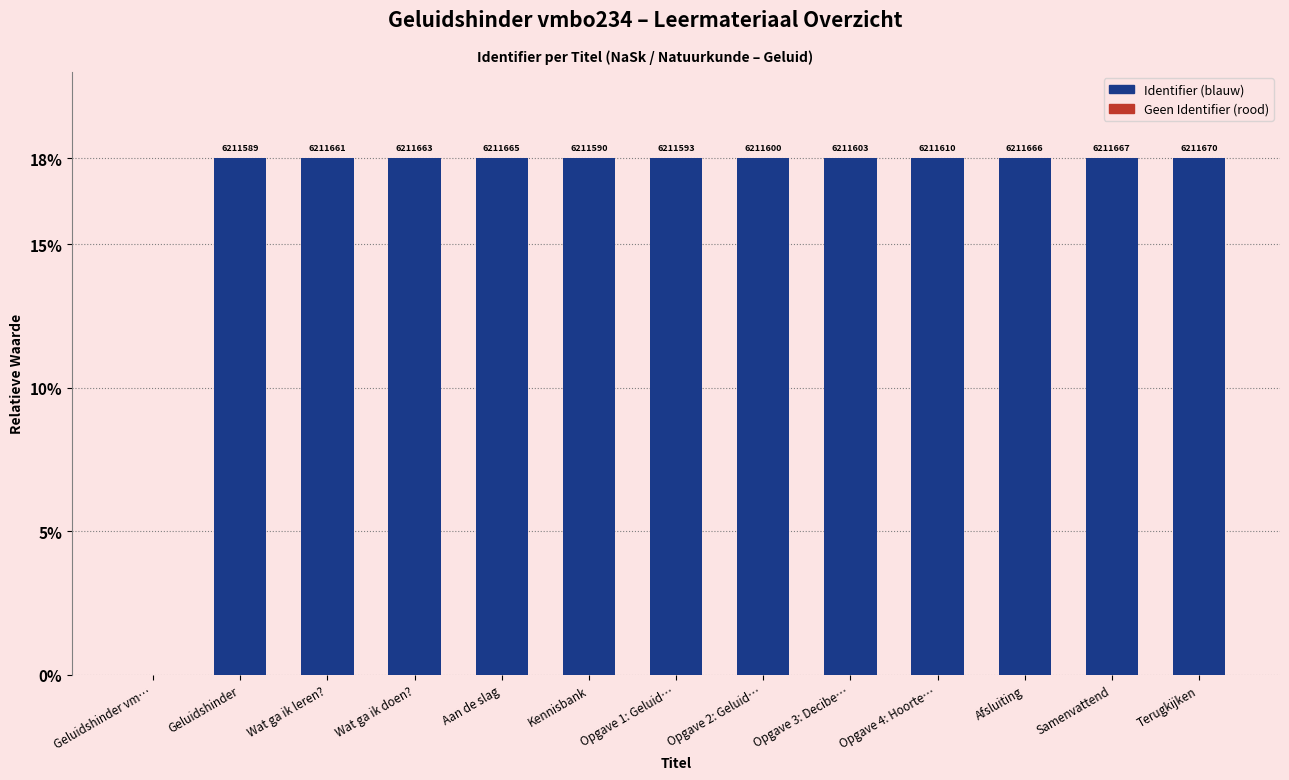

Where is the data nearest to the value 9?

Geluidshinder